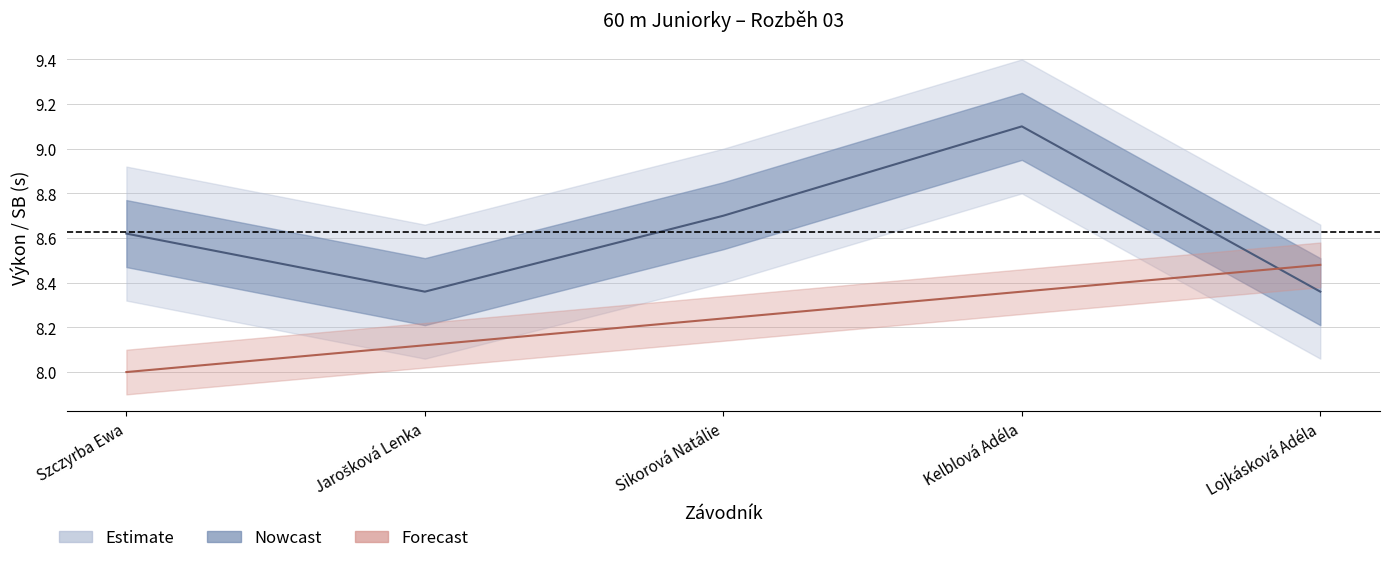

What value does the Pořadí series have at Sikorová Natálie?

8.2